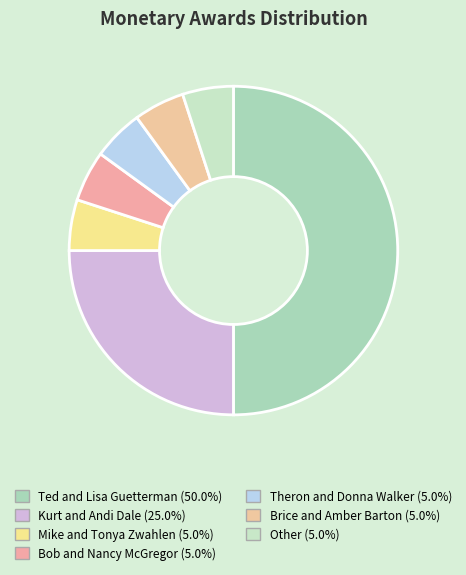

Count the number of slices in the pie.

7